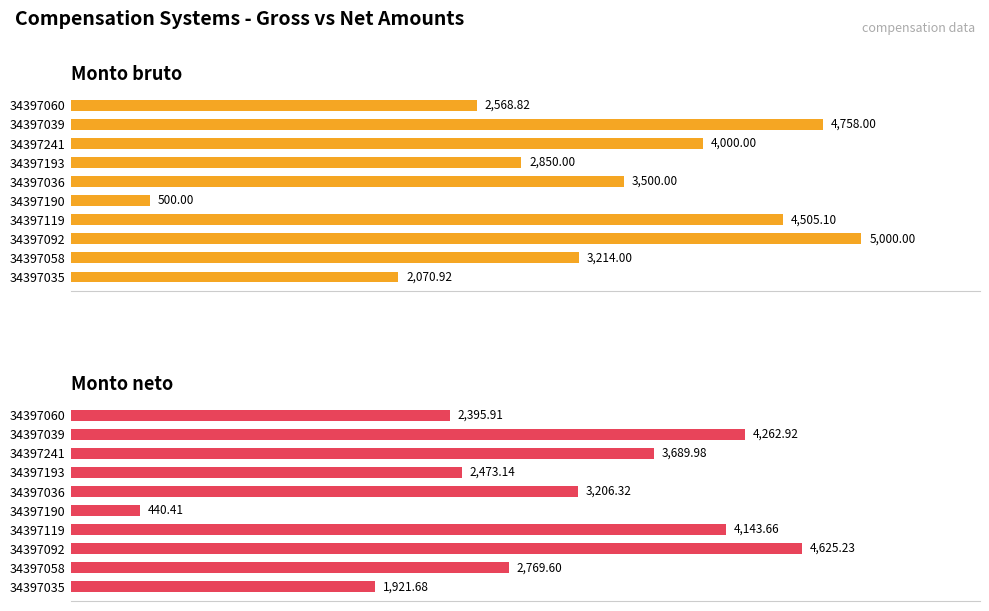

How many groups of bars are there?

10